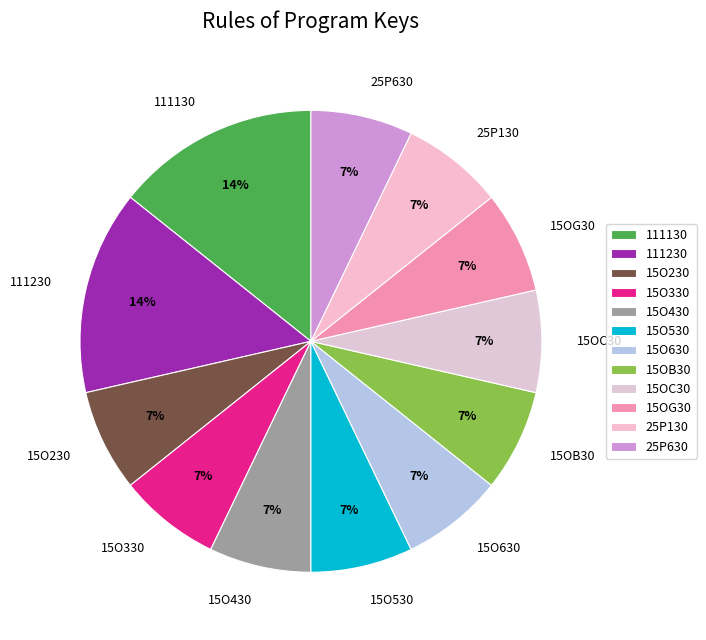

Does 25P130 account for over 50% of the chart?

No